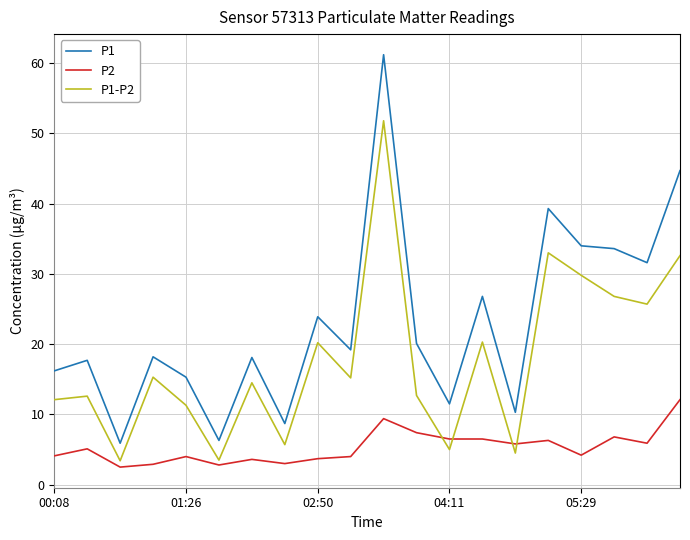

What is the difference between the maximum and minimum values in the P2 series?

9.6